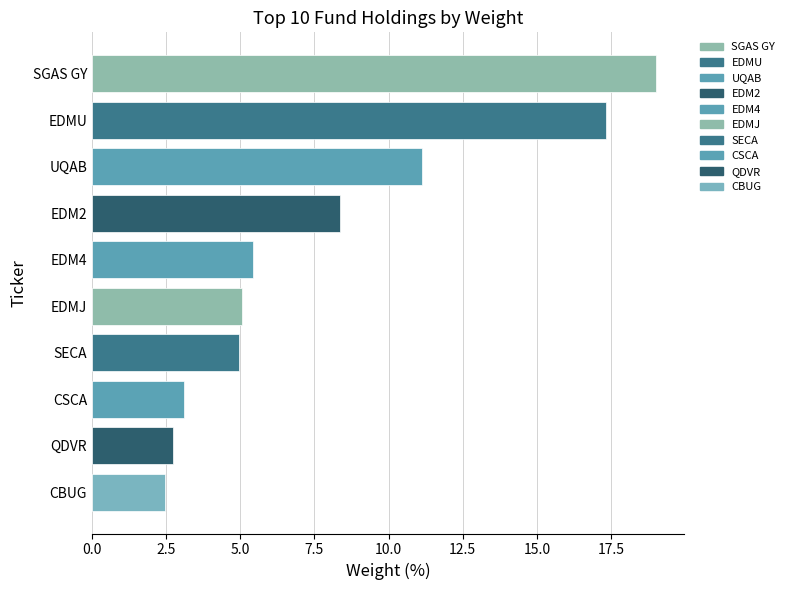

What is the label of the 6th bar from the top?

EDMJ